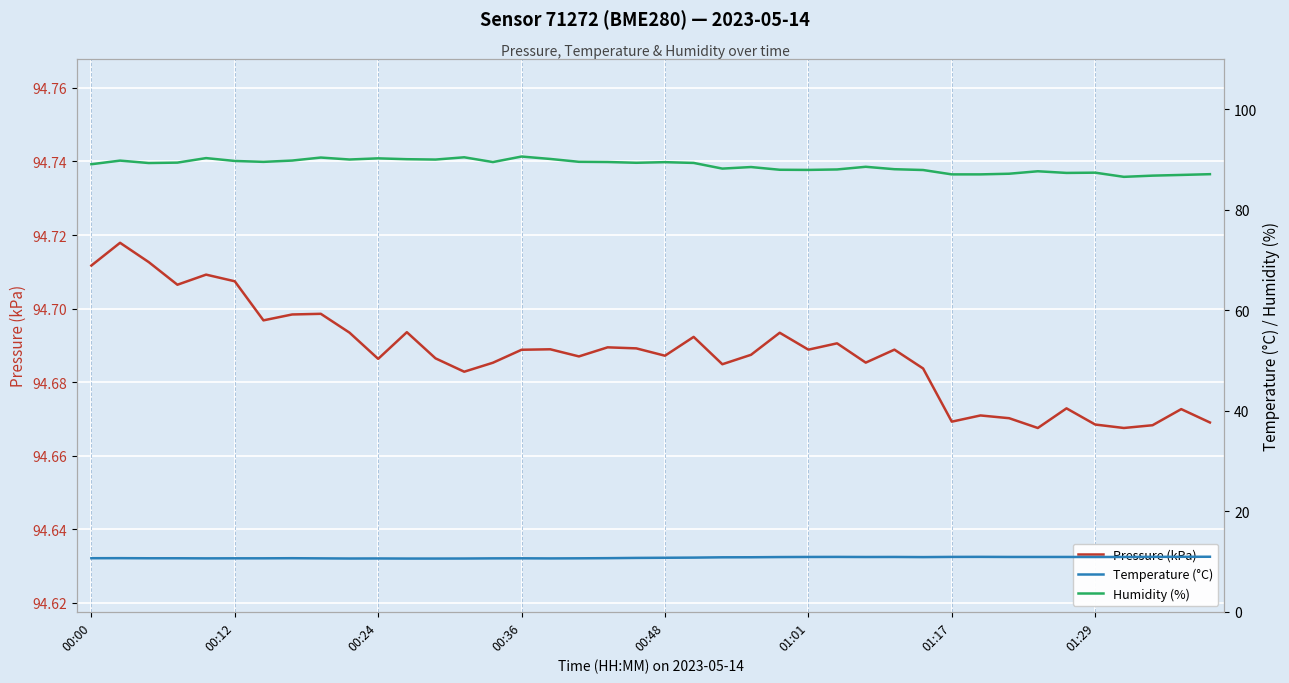

What is the total value across all series at 14?

194.8